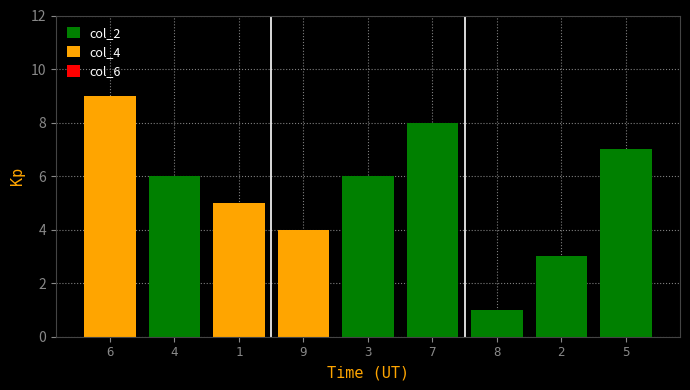

Reading left to right, what are all the values shown in this chart?

6=9	4=6	1=5	9=4	3=6	7=8	8=1	2=3	5=7